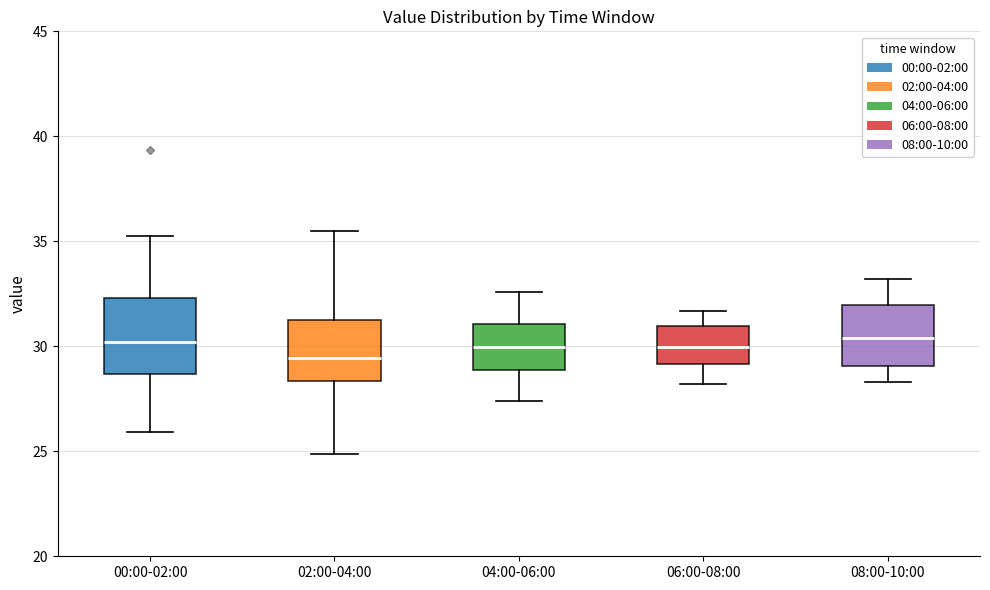

Reading left to right, read every box against the y-axis: the position of its median line, the range the box covers, and the ends of its whiskers. The values are not printed on the chart, so give them approximately, as read against the axis.

00:00-02:00: median 30.0, box 28.5 to 32.5, whiskers 26.0 to 35.5
02:00-04:00: median 29.5, box 28.5 to 31.5, whiskers 25.0 to 35.5
04:00-06:00: median 30.0, box 29.0 to 31.0, whiskers 27.5 to 32.5
06:00-08:00: median 30.0, box 29.0 to 31.0, whiskers 28.0 to 31.5
08:00-10:00: median 30.5, box 29.0 to 32.0, whiskers 28.5 to 33.0